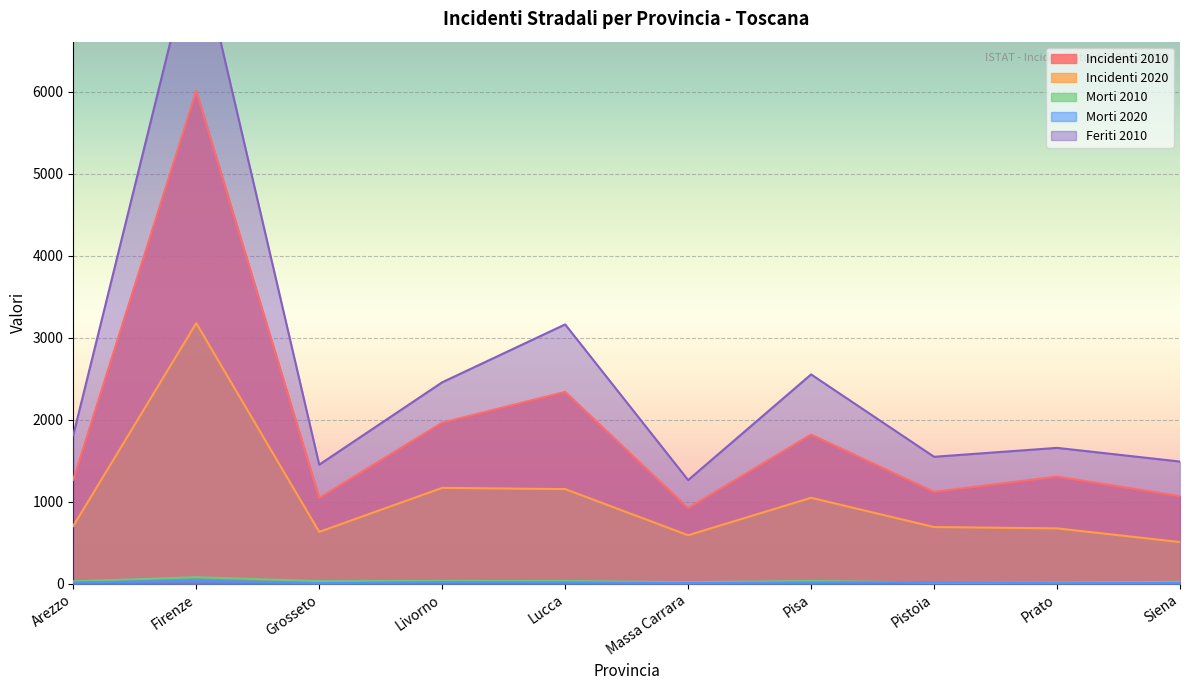

Reading left to right, what are all the values shown in this chart?

Incidenti 2010: Arezzo=1268	Firenze=6011	Grosseto=1046	Livorno=1964	Lucca=2340	Massa Carrara=922	Pisa=1819	Pistoia=1120	Prato=1307	Siena=1068
Incidenti 2020: Arezzo=704	Firenze=3178	Grosseto=632	Livorno=1169	Lucca=1154	Massa Carrara=591	Pisa=1048	Pistoia=691	Prato=675	Siena=508
Morti 2010: Arezzo=29	Firenze=79	Grosseto=31	Livorno=33	Lucca=33	Massa Carrara=18	Pisa=33	Pistoia=15	Prato=12	Siena=23
Morti 2020: Arezzo=16	Firenze=34	Grosseto=7	Livorno=20	Lucca=16	Massa Carrara=8	Pisa=15	Pistoia=20	Prato=6	Siena=10
Feriti 2010: Arezzo=1813	Firenze=7887	Grosseto=1452	Livorno=2457	Lucca=3163	Massa Carrara=1264	Pisa=2553	Pistoia=1548	Prato=1657	Siena=1490